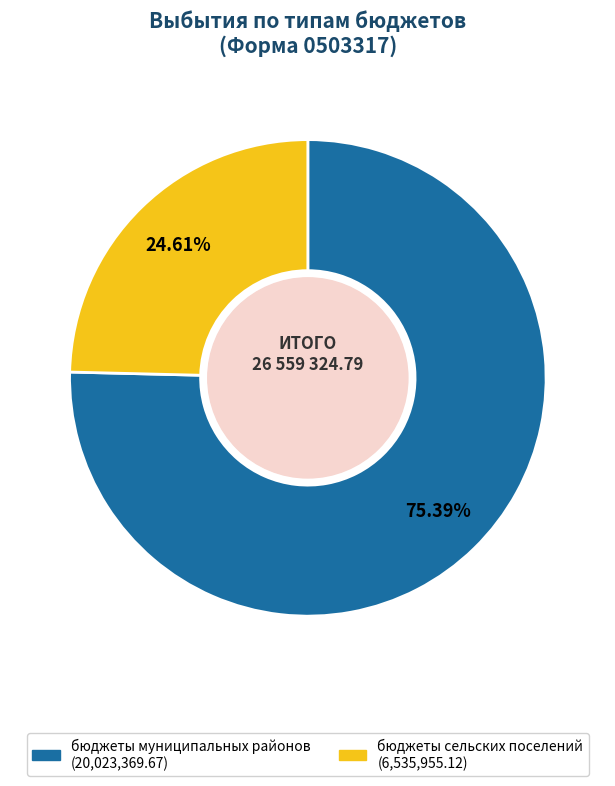

How many slices are in this pie chart?

2